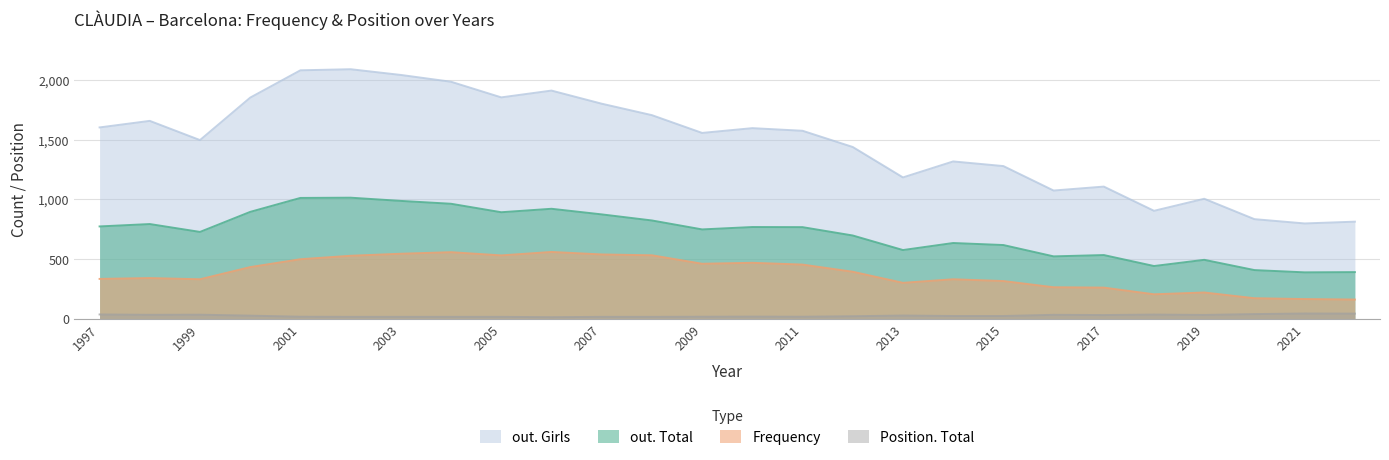

Does the chart have visible grid lines?

Yes